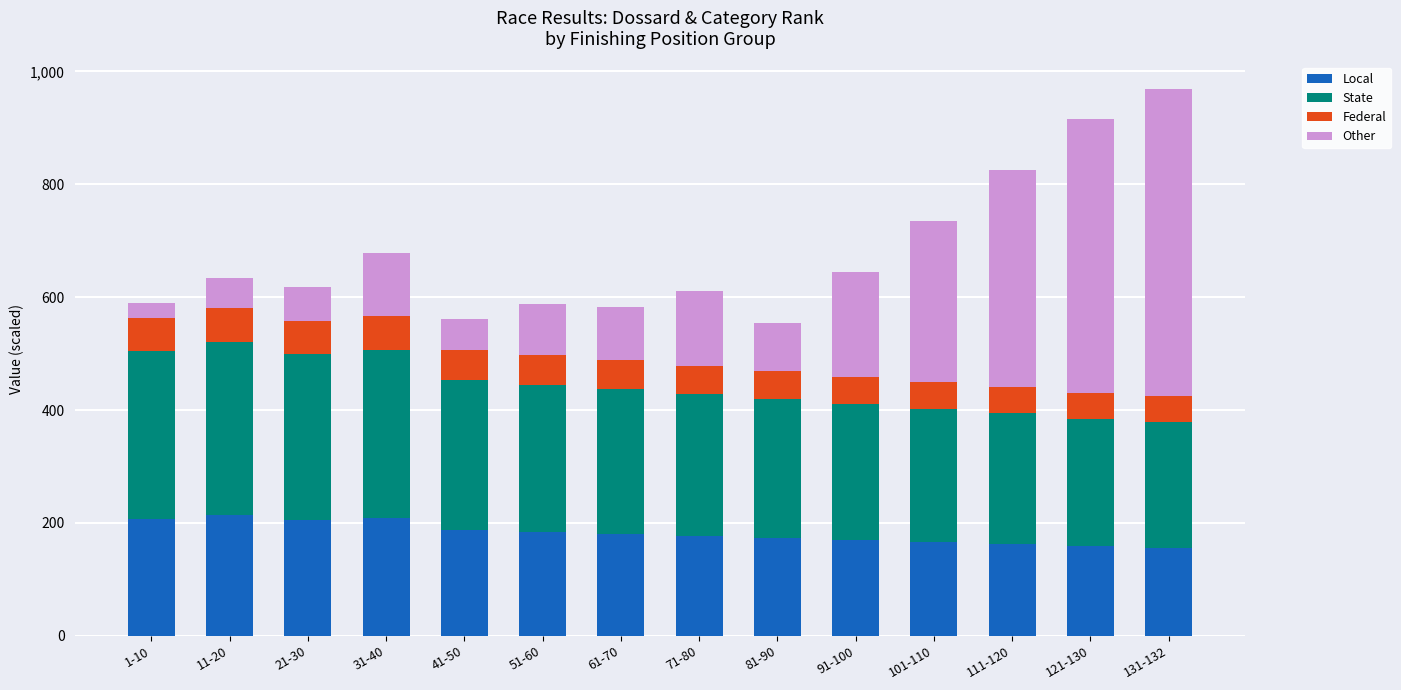

What is the minimum value for Local?

156.3